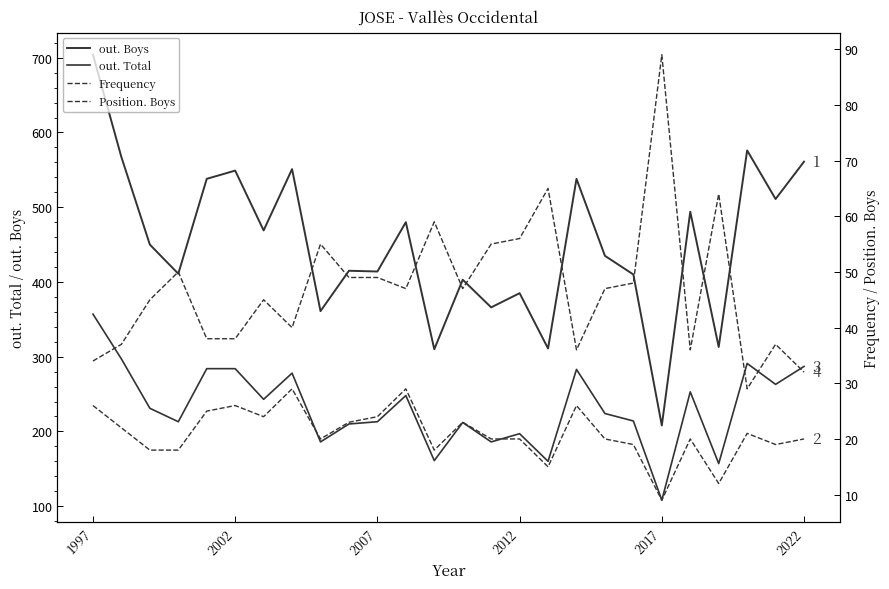

What is the total value across all series at 12?

548